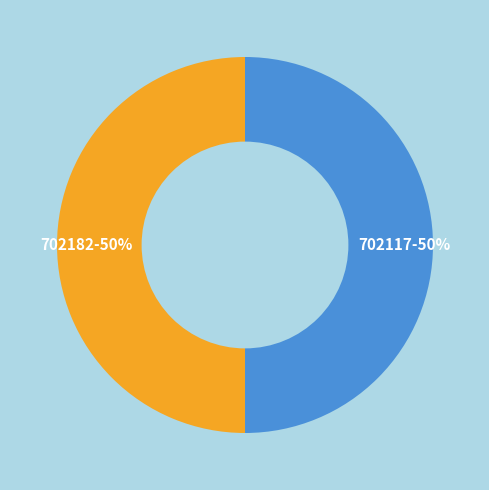

Approximately how many times larger is the value at 702117-50% compared to 702182-50%?

1.0